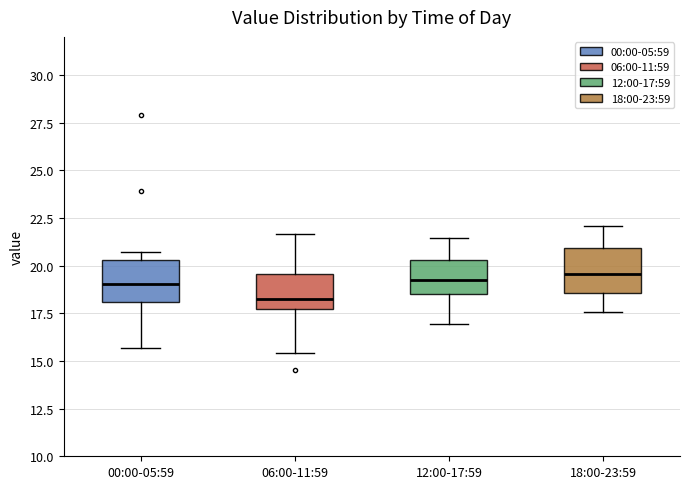

Reading left to right, transcribe this box plot: for each box, give where its median line is, the range the box spans, and where its two whiskers end, as read against the y-axis. The values are not printed on the chart, so give them approximately, as read against the axis.

00:00-05:59: median 19.0, box 18.0 to 20.5, whiskers 15.5 to 20.5 (just above the box's upper edge)
06:00-11:59: median 18.5, box 17.5 to 19.5, whiskers 15.5 to 21.5
12:00-17:59: median 19.5, box 18.5 to 20.5, whiskers 17.0 to 21.5
18:00-23:59: median 19.5, box 18.5 to 21.0, whiskers 17.5 to 22.0